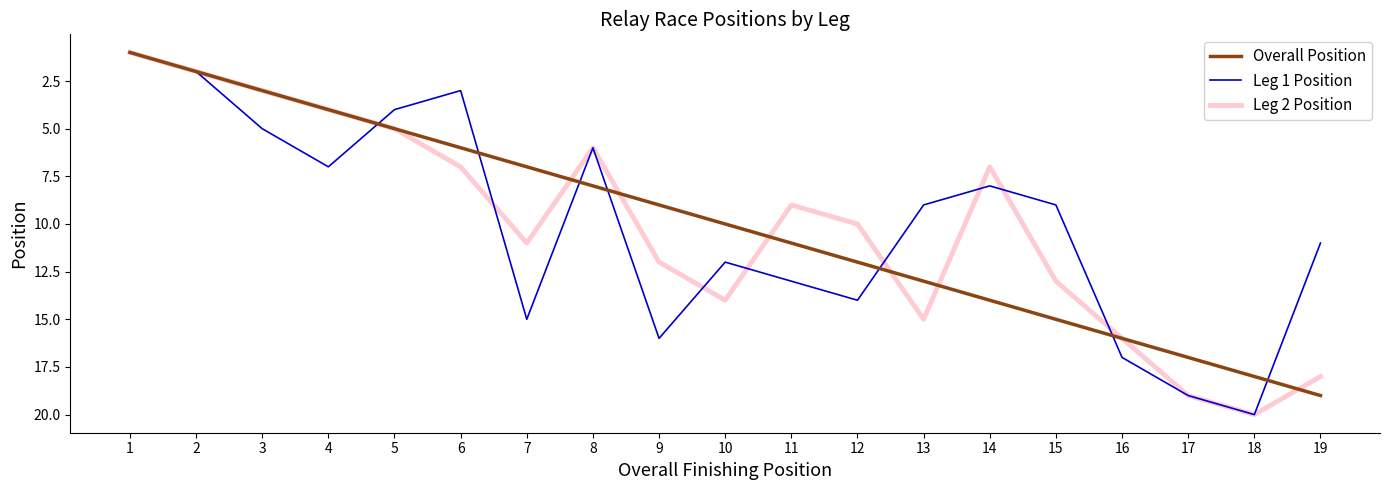

True or false: Leg 1 Position has a value of 1 at 6.

False